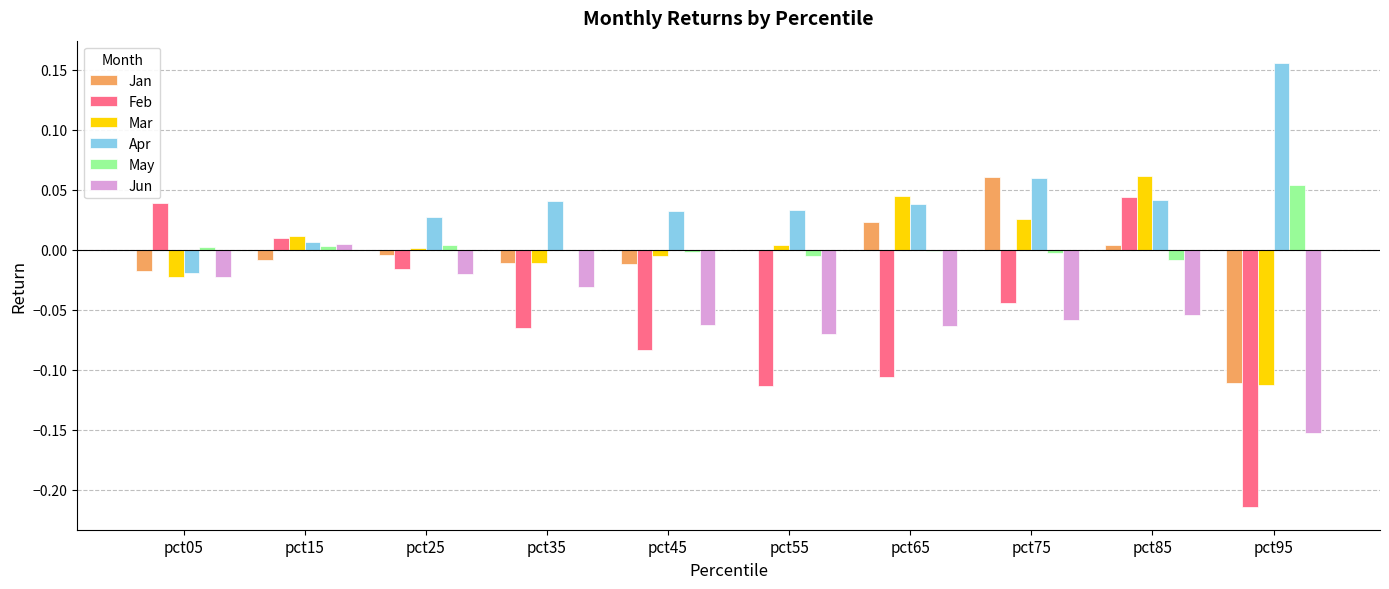

Which label corresponds to the largest value in the chart?

pct95